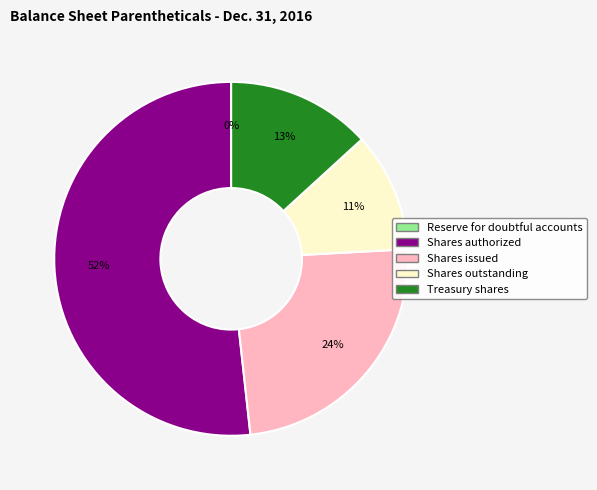

To the nearest percent, what is the difference between the largest and smallest slice percentages?

52%